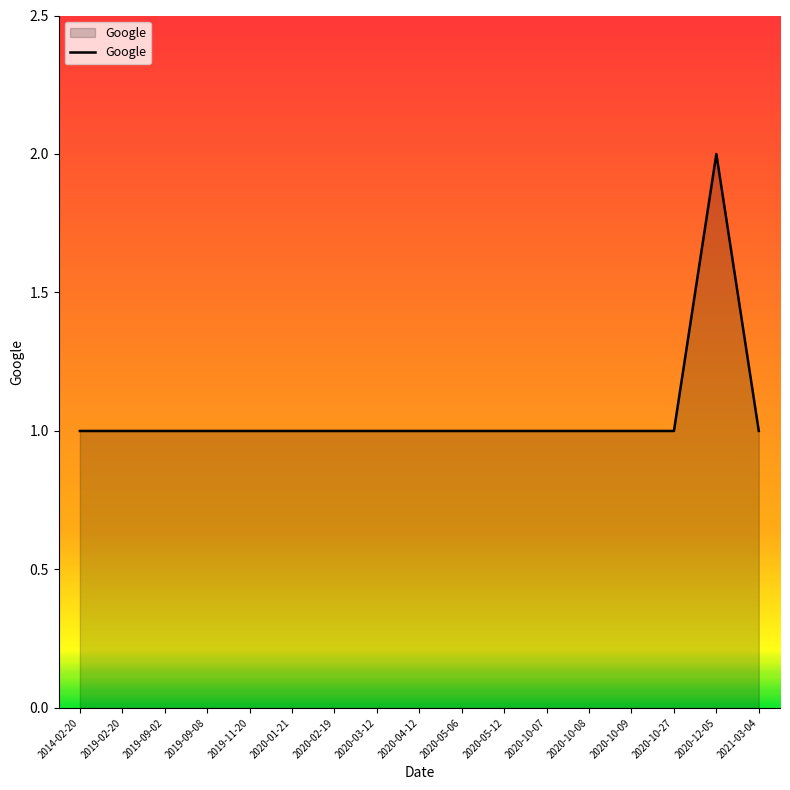

What position from the right is 2020-03-12?

10